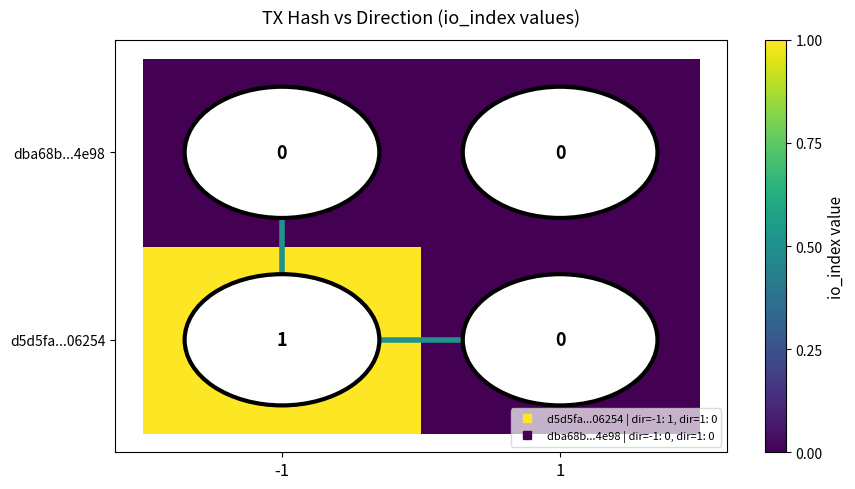

Is it true that d5d5fa...06254 equals 0 at 1?

True